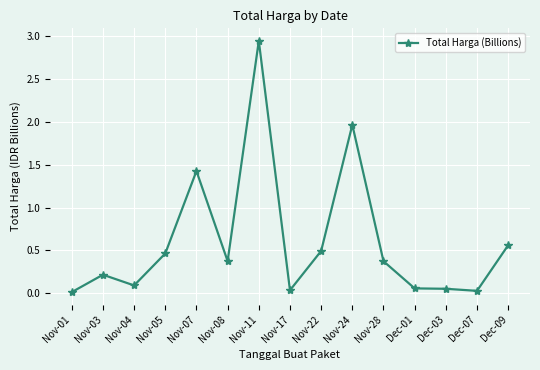

Which label corresponds to the largest value in the chart?

Nov-11